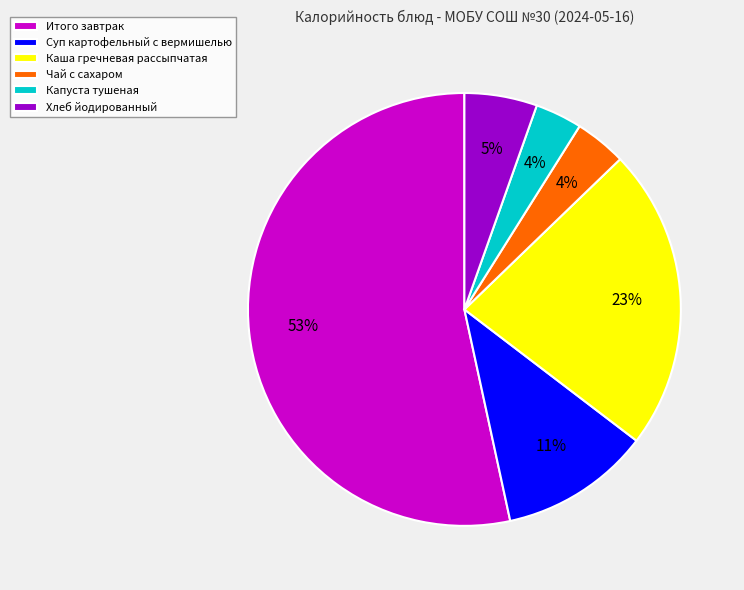

Is it true that Суп картофельный с вермишелью is 16% of the pie?

False